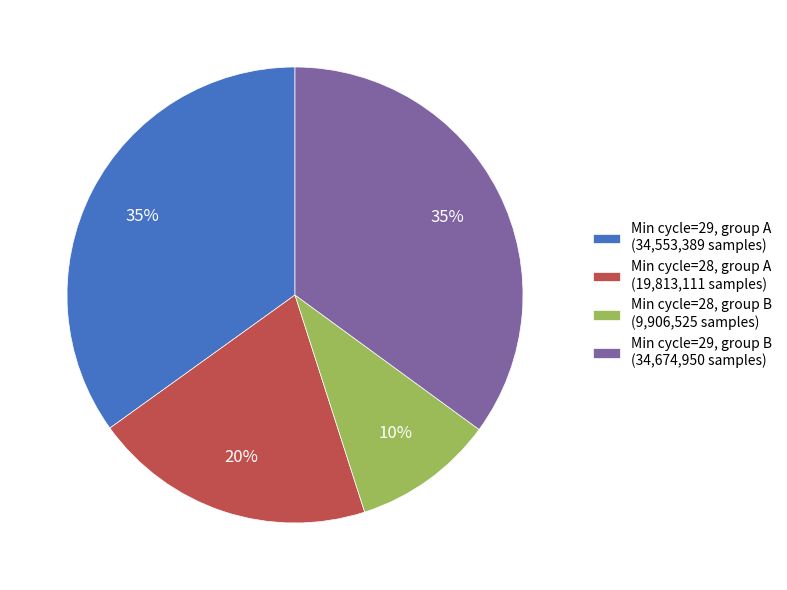

Is it true that Min cycle=29, group B (34,674,950 samples) is 23% of the pie?

False